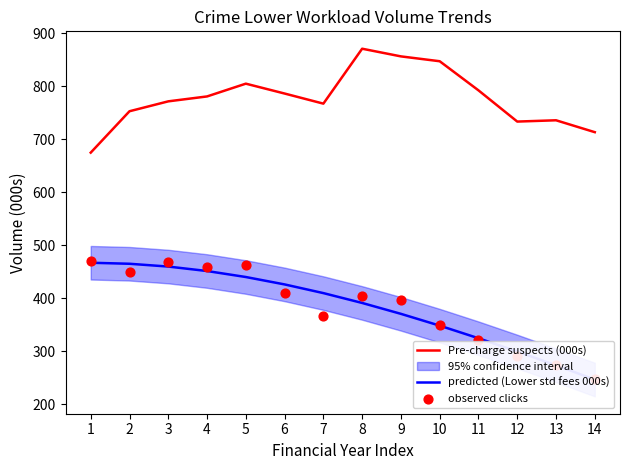

What is the total value across all series at 12?

1324.3